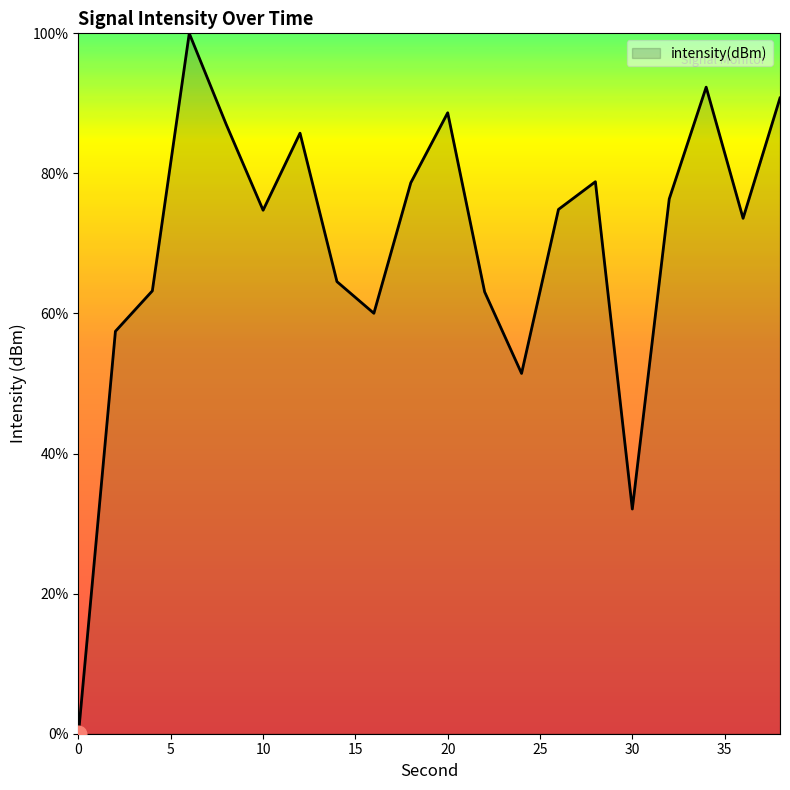

How many positive values are there?

19